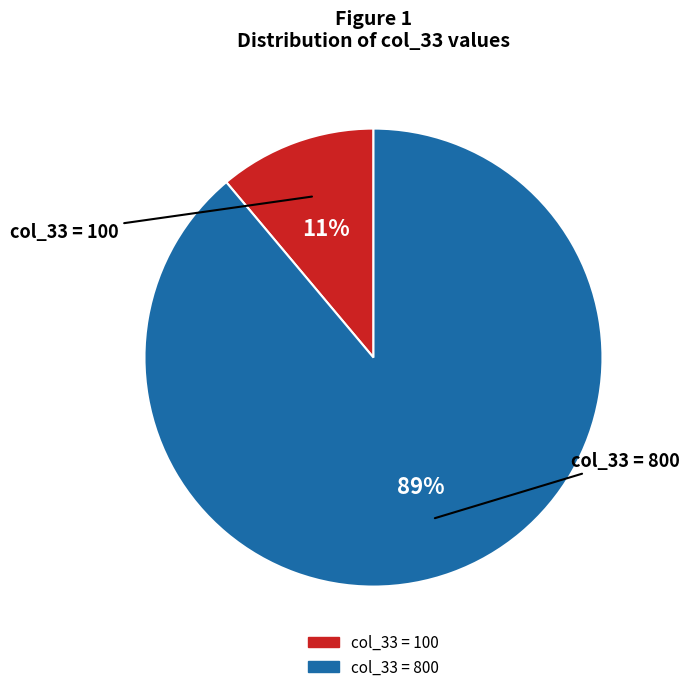

How many segments does this pie chart have?

2